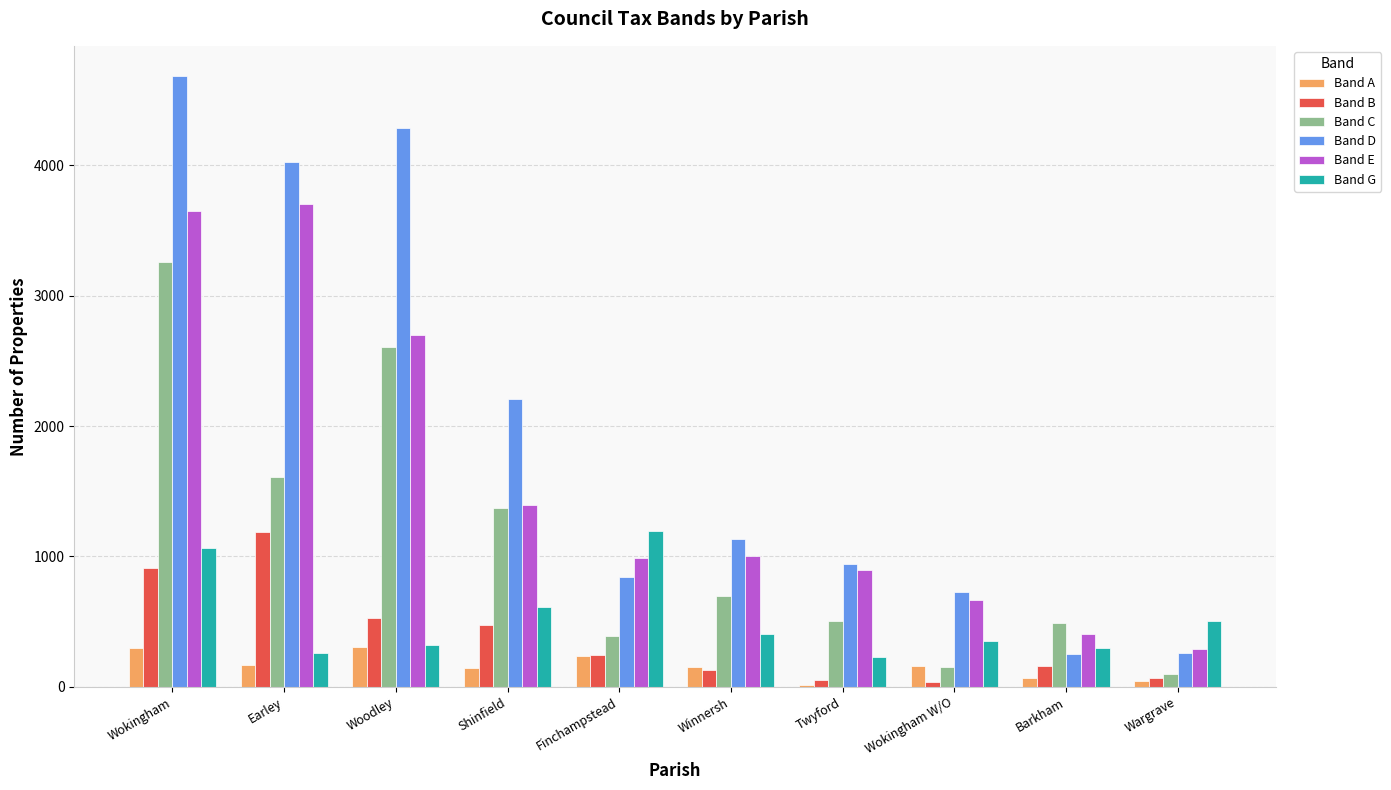

What are all the series names shown in the legend?

Band A, Band B, Band C, Band D, Band E, Band G